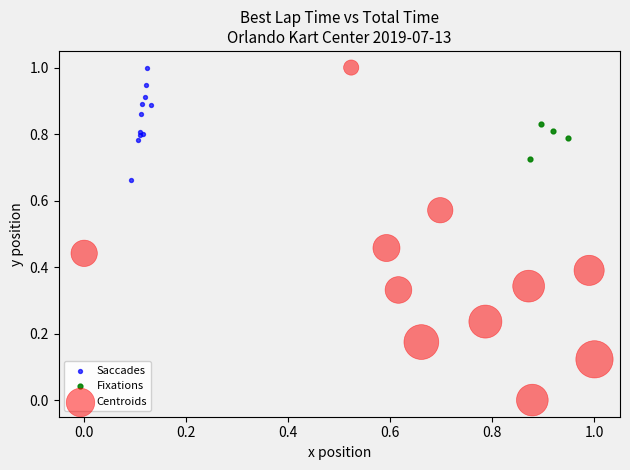

Which series has the widest spread of Y values?

Centroids